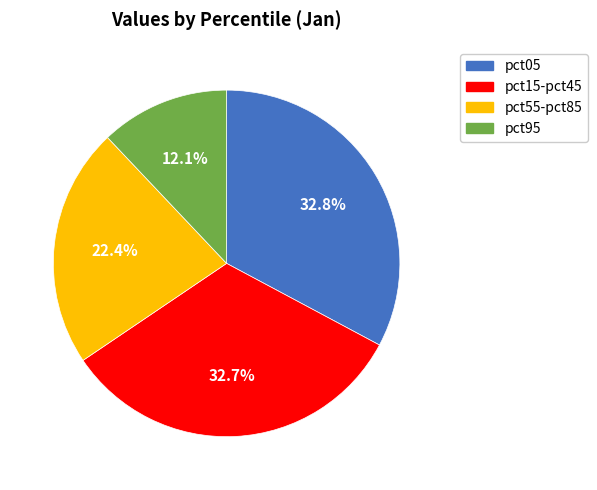

To the nearest percent, what is the difference between the largest and smallest slice percentages?

21%